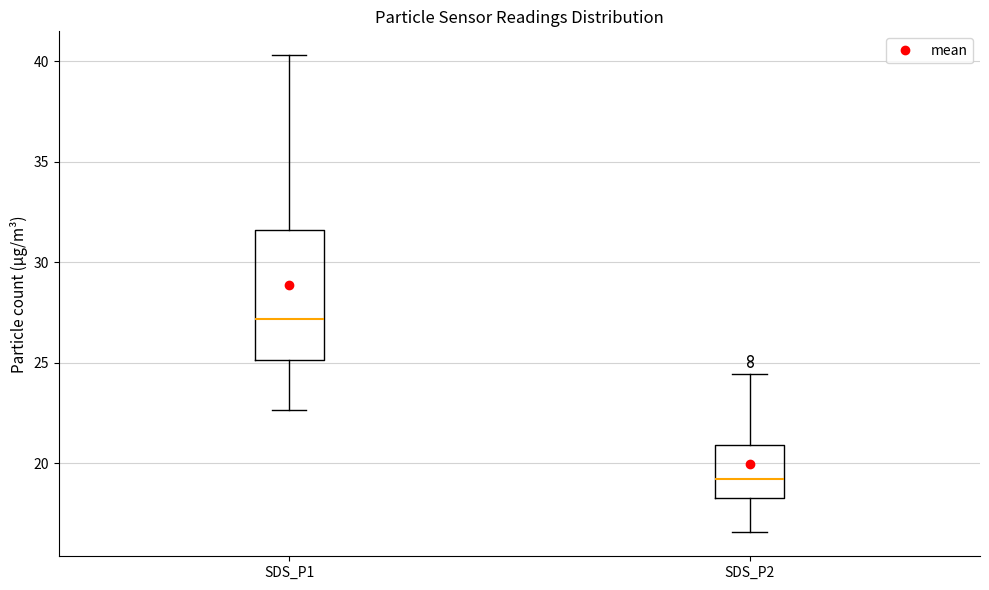

Where is the lower edge of the box for SDS_P2 on the y-axis? The values are not printed on the chart, so give them approximately, as read against the axis.

18.5